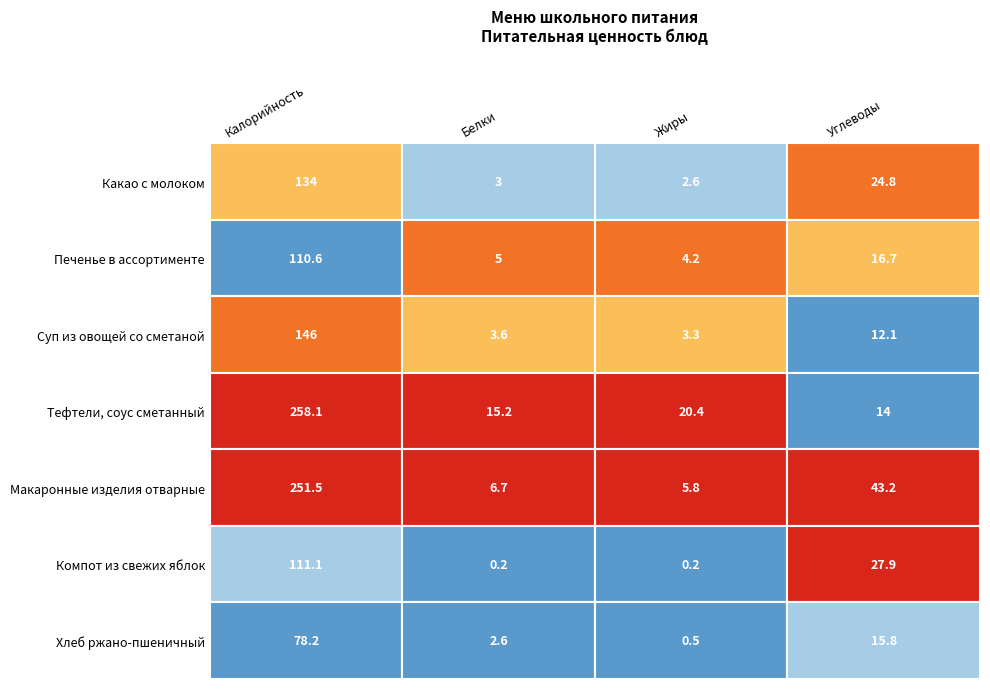

Where does the напиток series first go above 27?

Калорийность